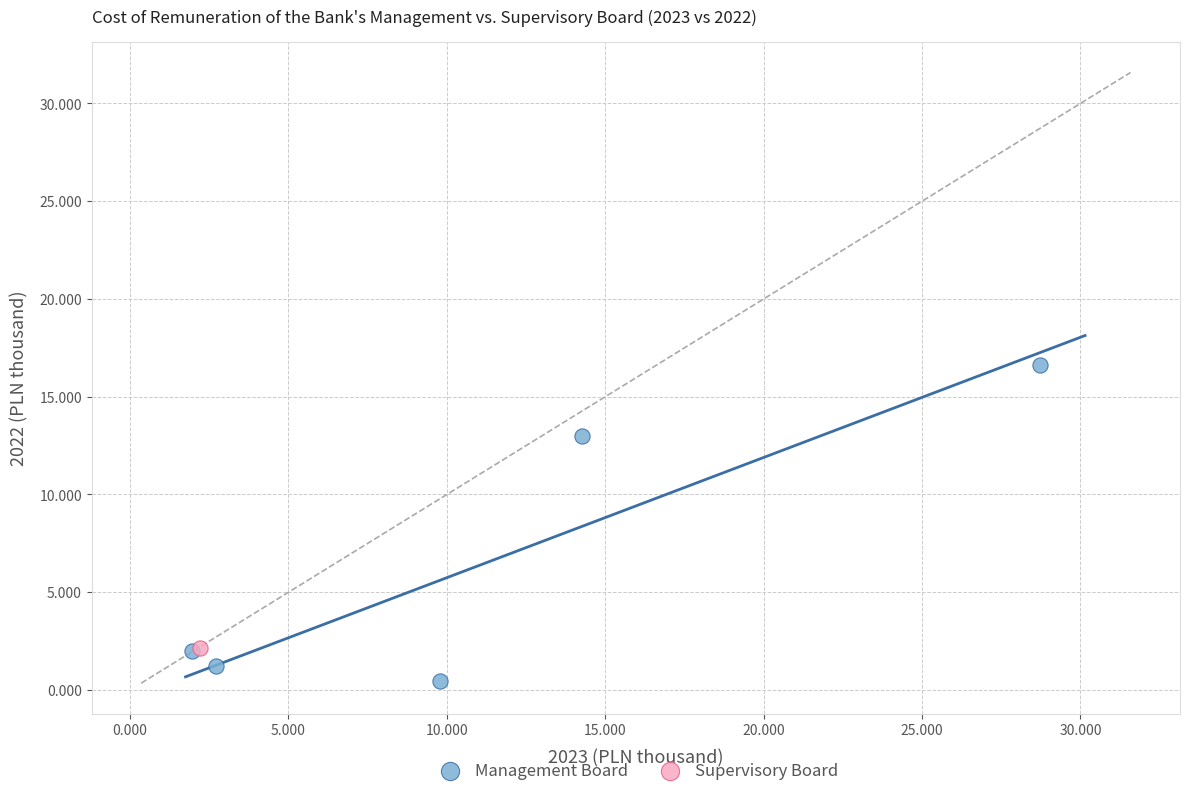

What are all the series names shown in the legend?

Management Board, Supervisory Board